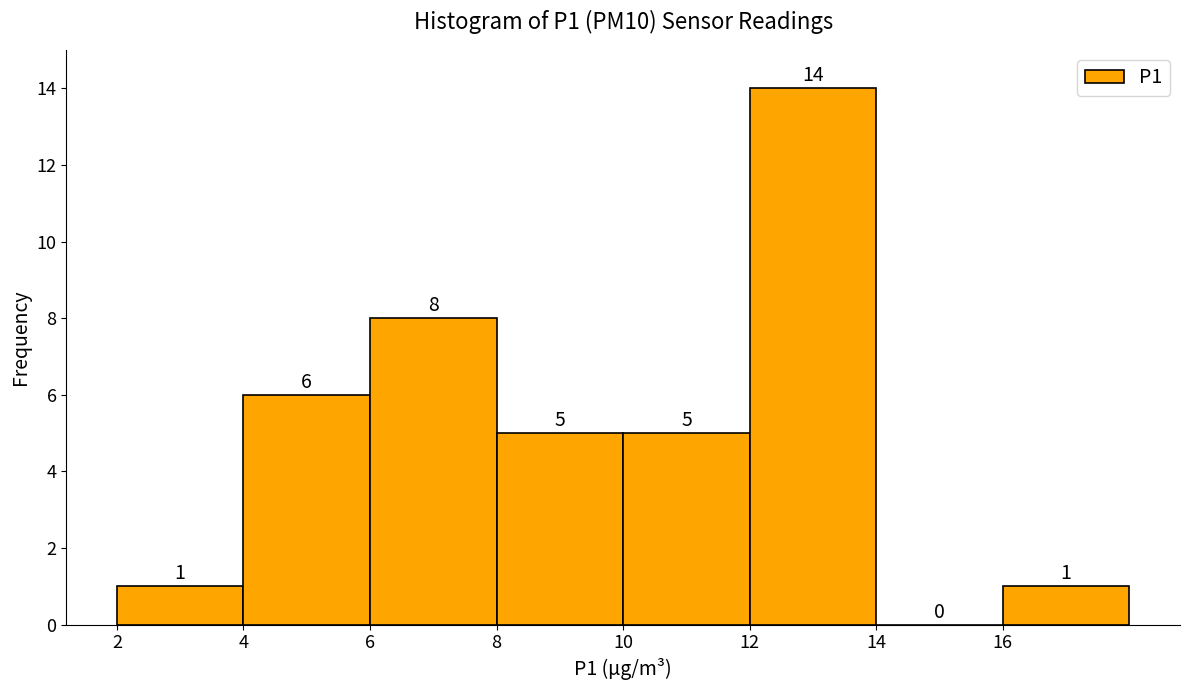

What is the height of the bar covering 16 to 18 on the x-axis?

1